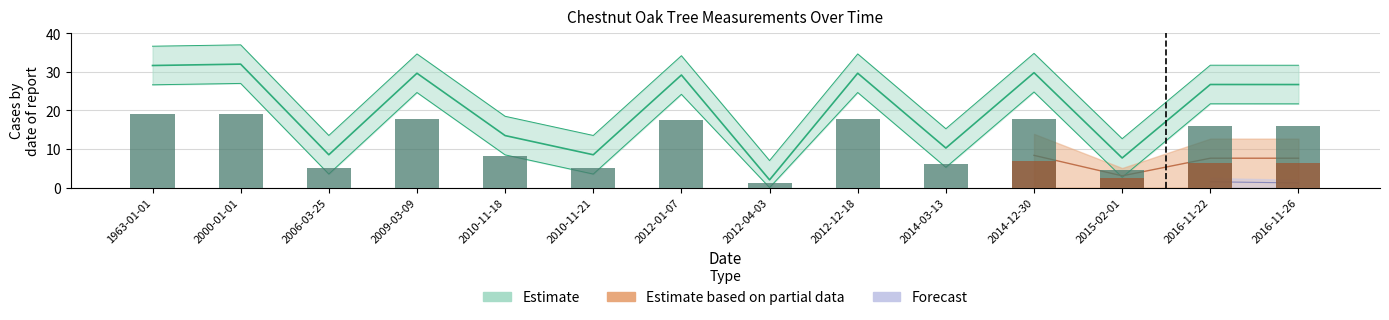

What is the label of the 12th bar from the right?

2006-03-25